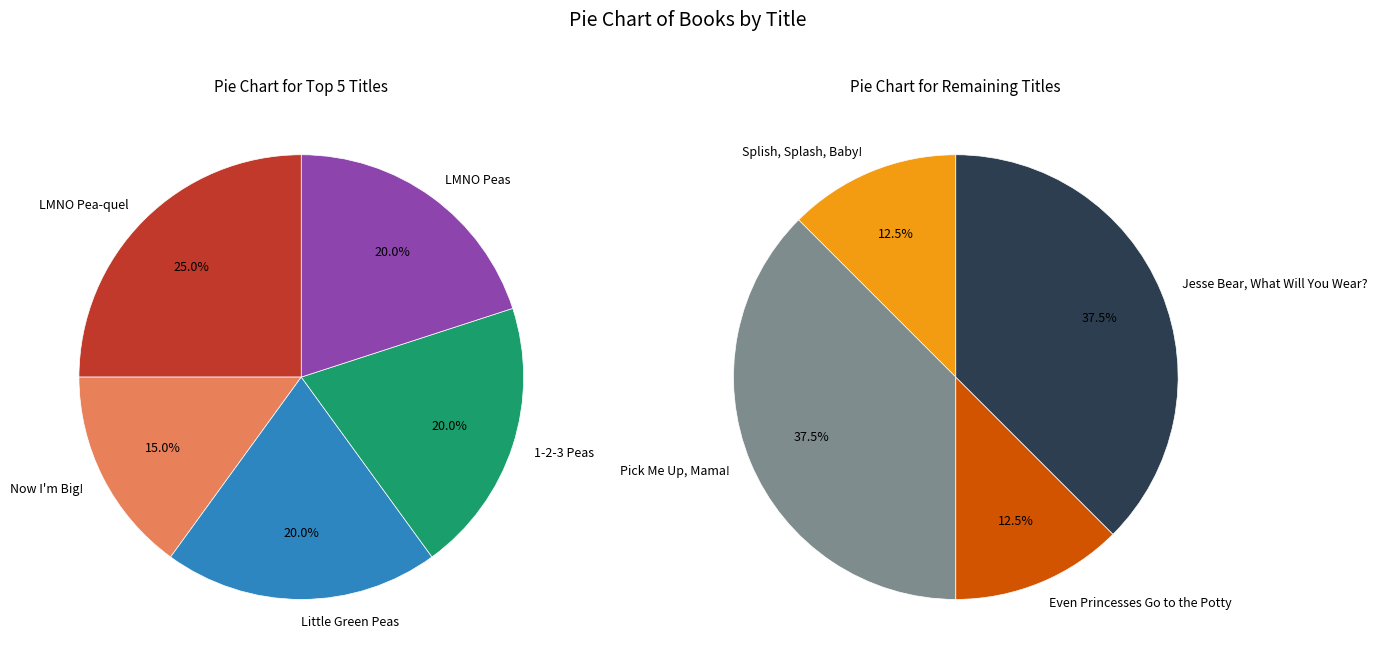

What is the change in value from LMNO Pea-quel to Even Princesses Go to the Potty?

-4